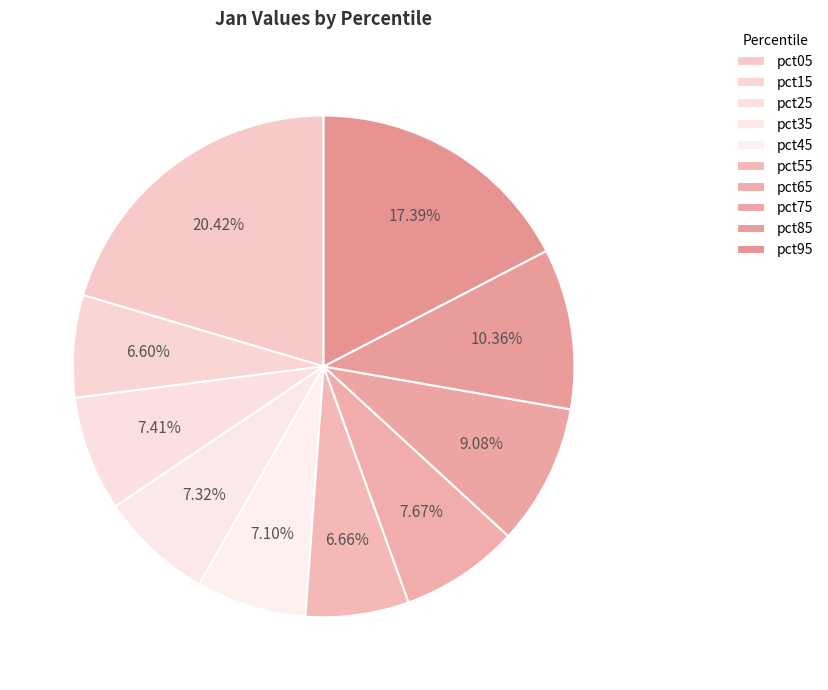

How many segments does this pie chart have?

10